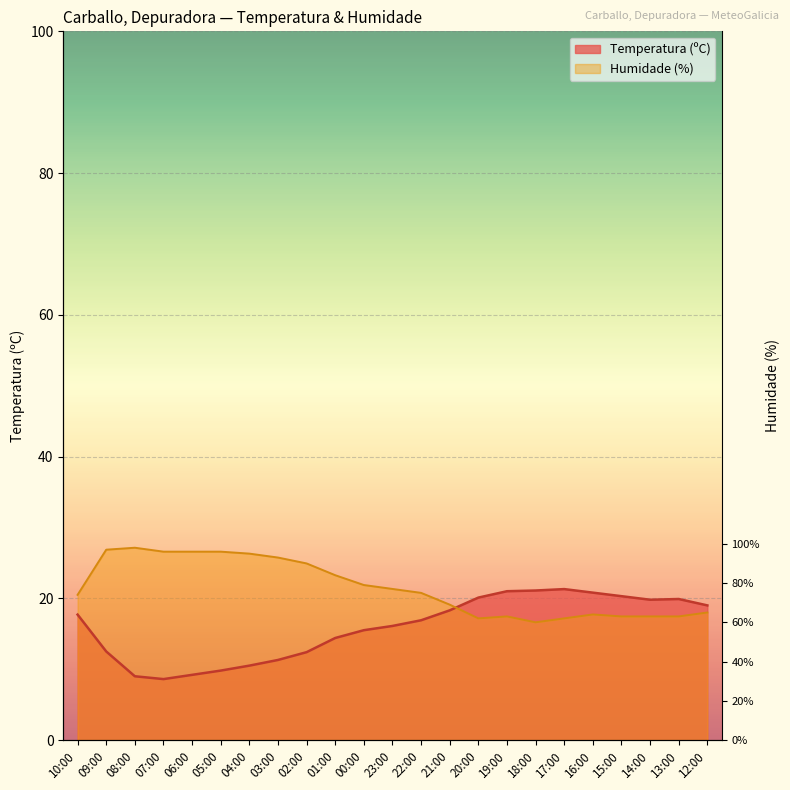

What is the difference between the Humidade (%) values at 22:00 and 20:00?

3.6